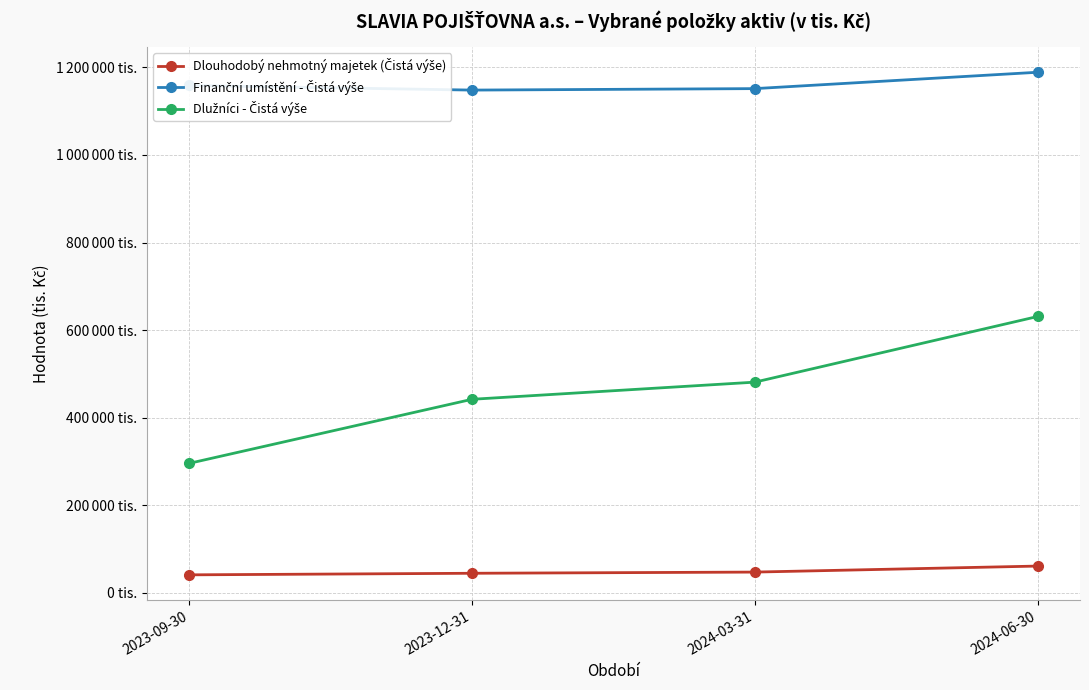

Reading right to left, extract all data points from this chart.

Dlouhodobý nehmotný majetek (Čistá výše): 60864	47116	44401	40811
Finanční umístění - Čistá výše: 1188989	1151614	1148260	1158771
Dlužníci - Čistá výše: 631016	481023	441855	295516